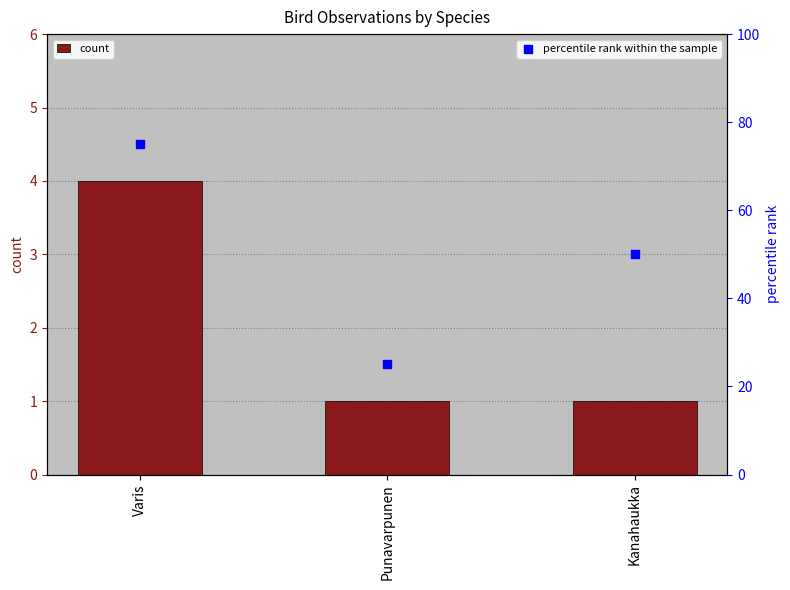

Which series contains the highest Y value?

percentile rank within the sample